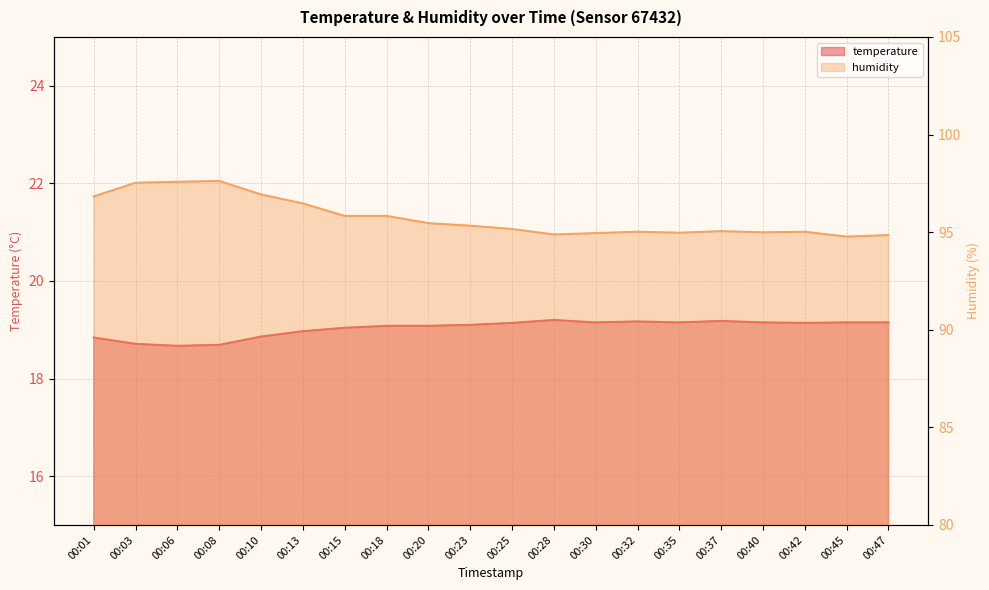

True or false: humidity and temperature cross at least once.

False